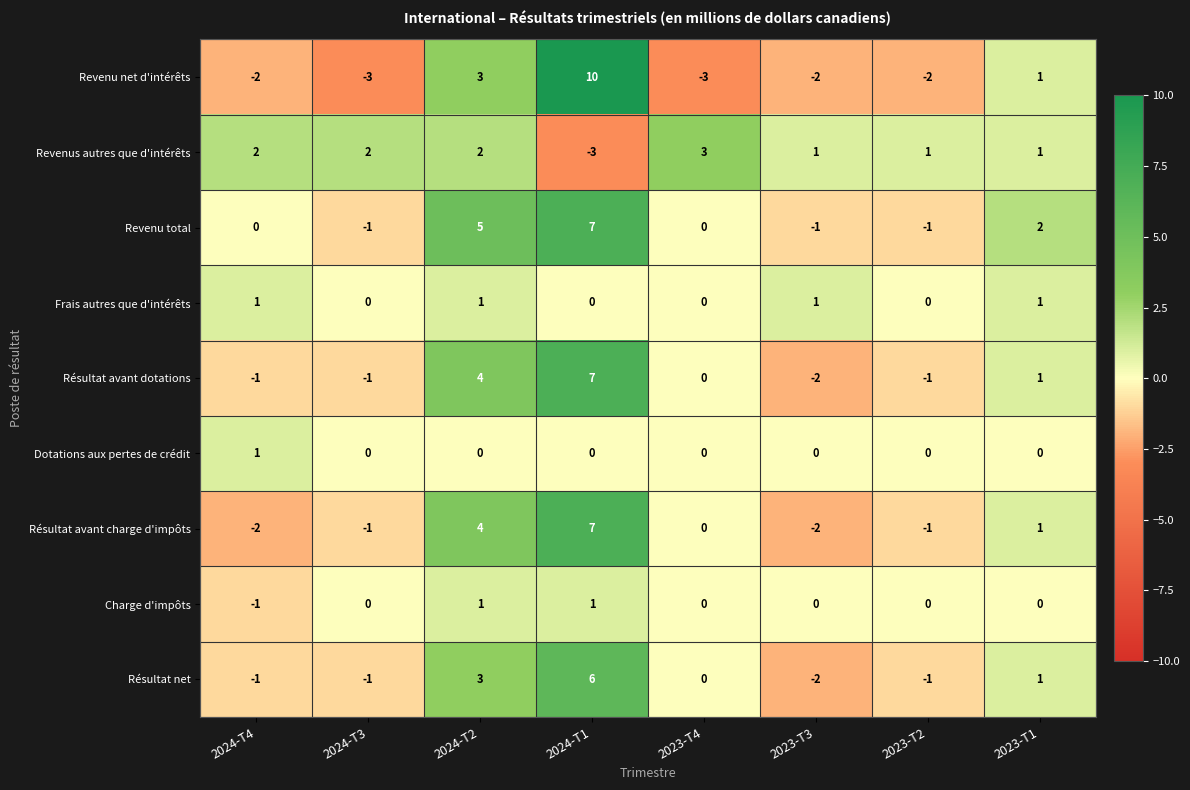

The value of Revenu net d'intérêts at 2023-T3 is -3. True or false?

False